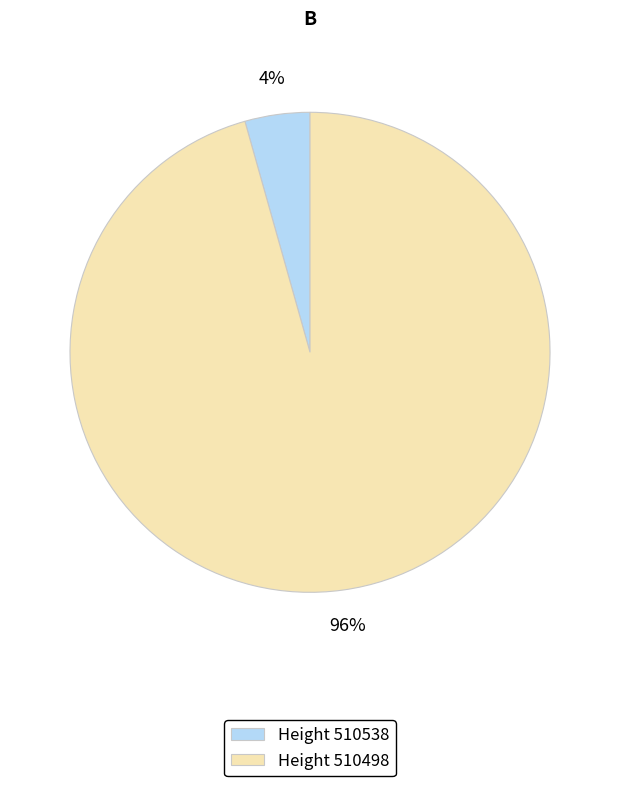

To the nearest percent, what is the average slice percentage?

50%